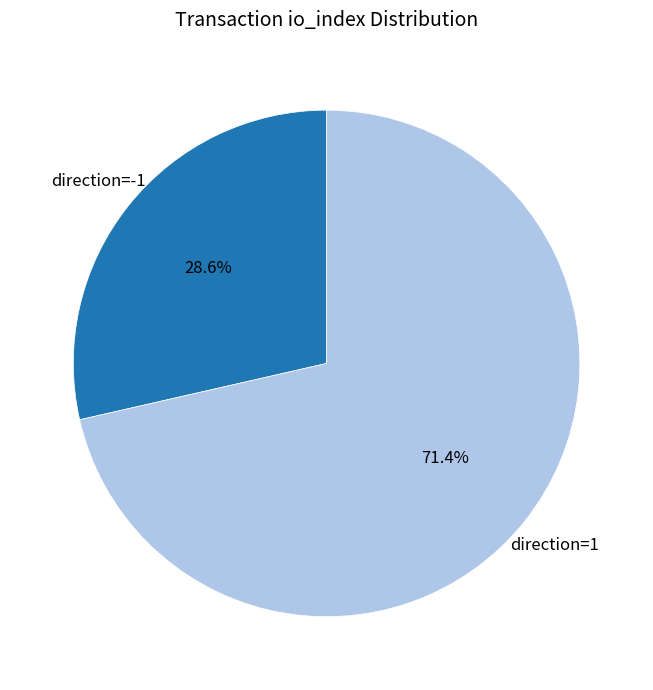

Is there a majority slice in this chart?

Yes